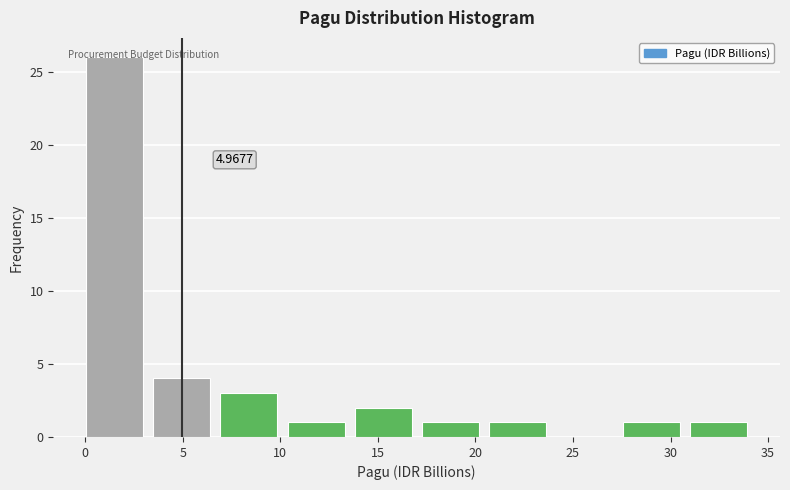

Over which range of the x-axis is the bar tallest?

0.0 to 3.5